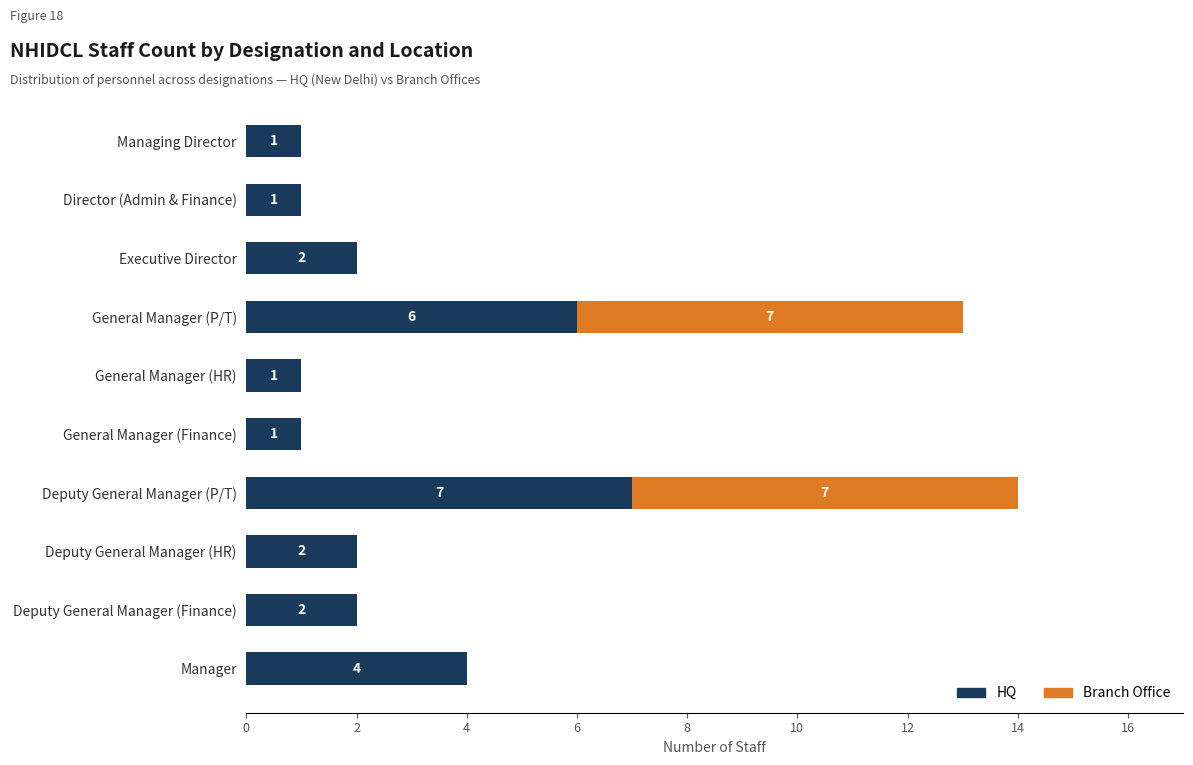

Which category has the highest value in the HQ series?

Deputy General Manager (P/T)